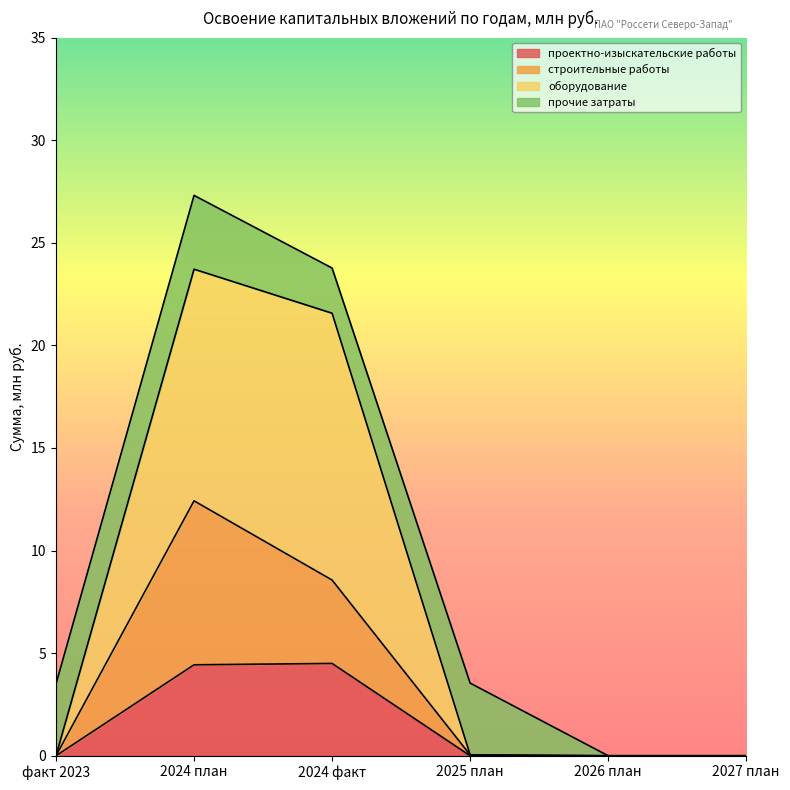

True or false: проектно-изыскательские работы has a value of 3.0 at 2024 план.

False